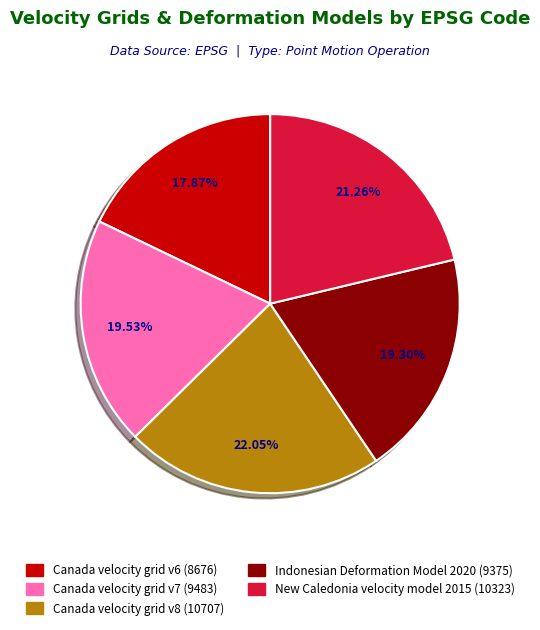

Is the sum of Canada velocity grid v7 and Indonesian Deformation Model 2020 greater than half?

No